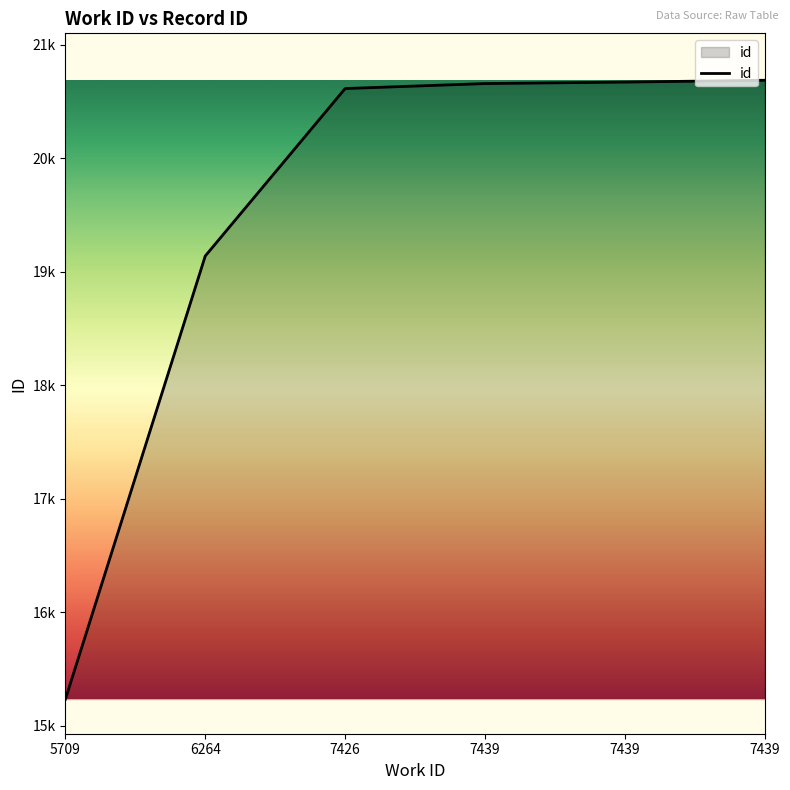

What is the average value?

19502